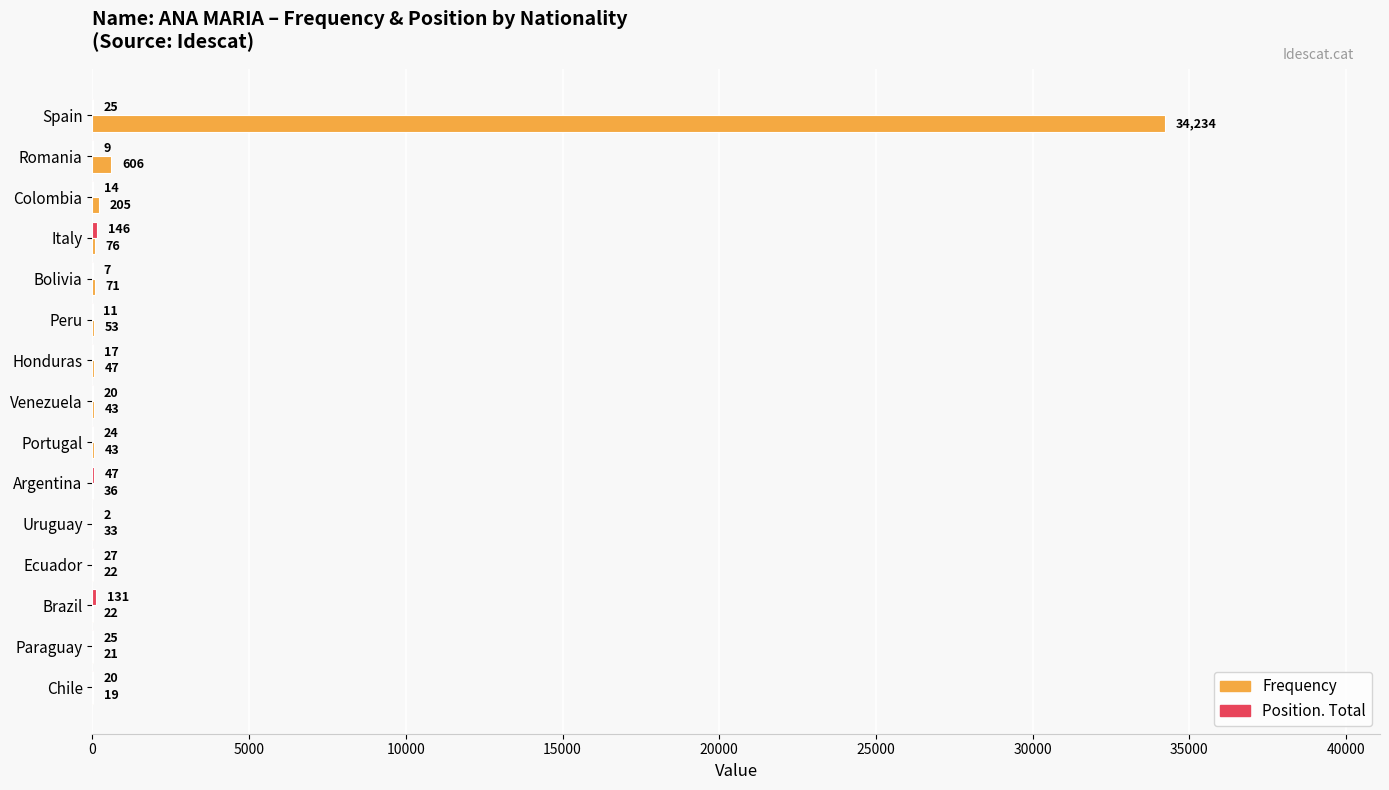

What is the total value across all series at Colombia?

219